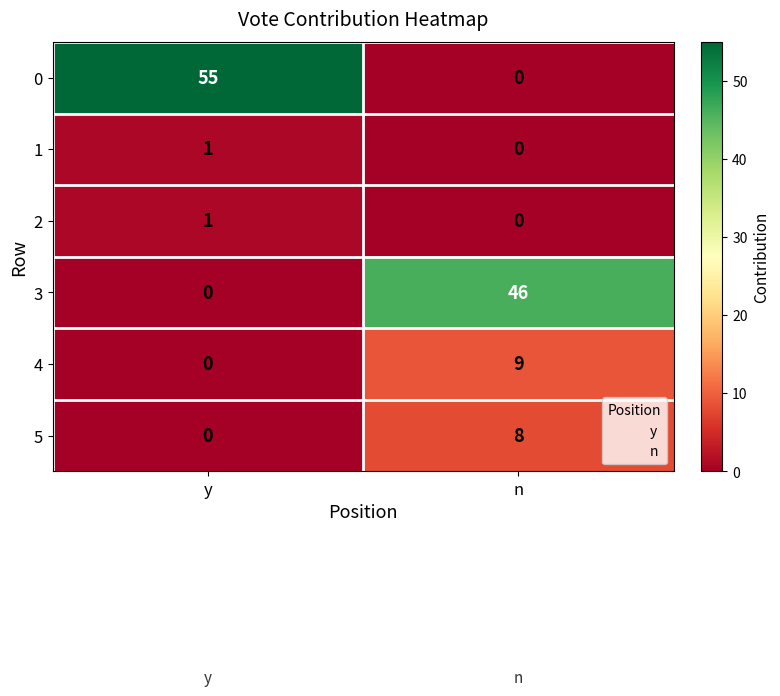

What is the highest value of the 4 series?

9